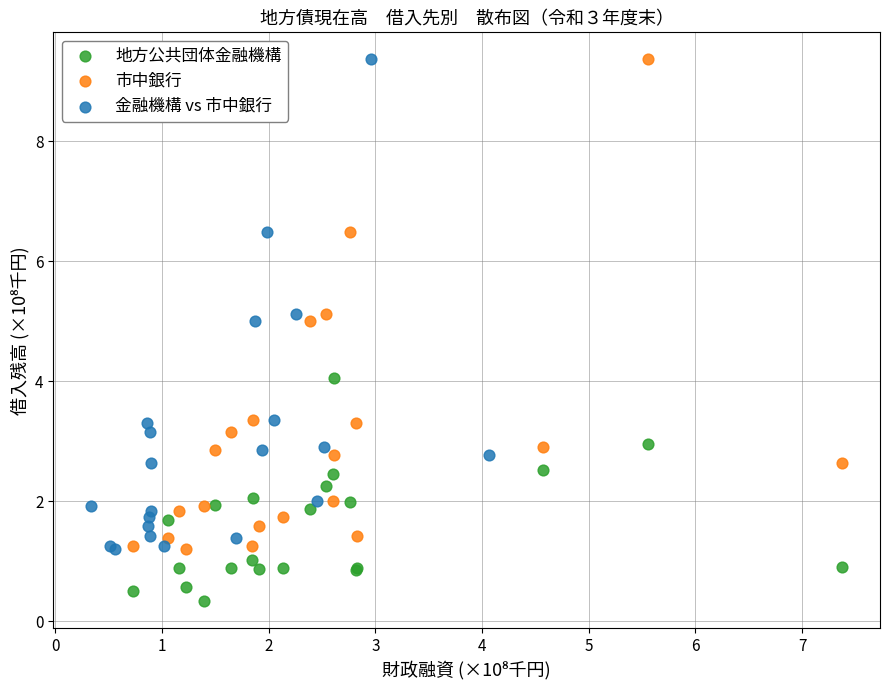

What are all the series names shown in the legend?

地方公共団体金融機構, 市中銀行, 金融機構 vs 市中銀行